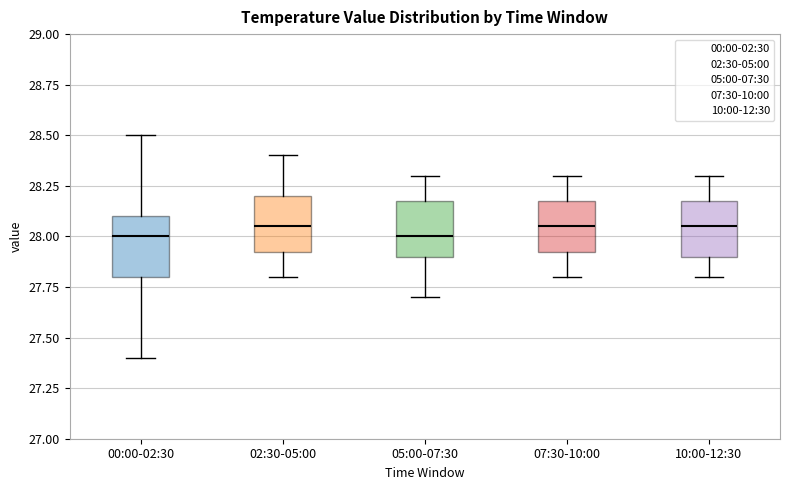

Reading left to right, read every box against the y-axis: the position of its median line, the range the box covers, and the ends of its whiskers. The values are not printed on the chart, so give them approximately, as read against the axis.

00:00-02:30: median 28.00, box 27.80 to 28.10, whiskers 27.40 to 28.50
02:30-05:00: median 28.05, box 27.95 to 28.20, whiskers 27.80 to 28.40
05:00-07:30: median 28.00, box 27.90 to 28.20, whiskers 27.70 to 28.30
07:30-10:00: median 28.05, box 27.95 to 28.20, whiskers 27.80 to 28.30
10:00-12:30: median 28.05, box 27.90 to 28.20, whiskers 27.80 to 28.30